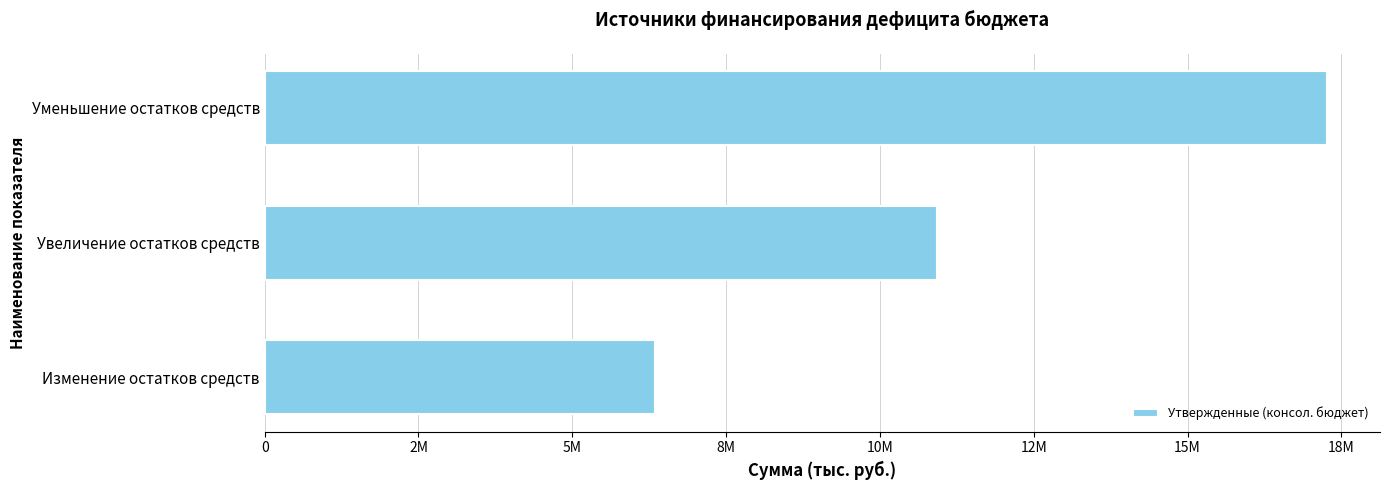

What is the greatest value displayed?

17264300